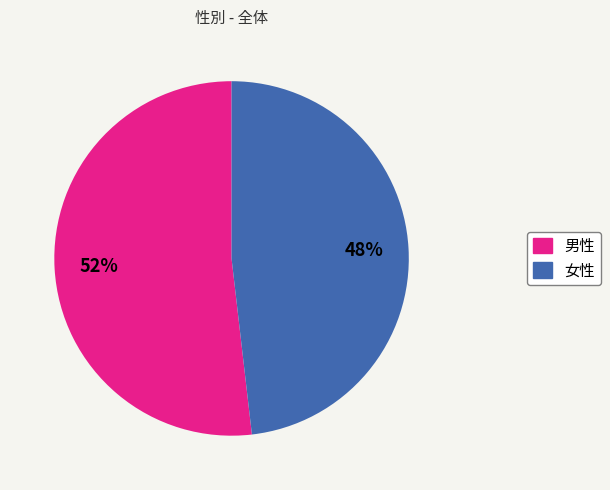

To the nearest percent, what is the difference between the 女性 and 男性 slice percentages?

4%